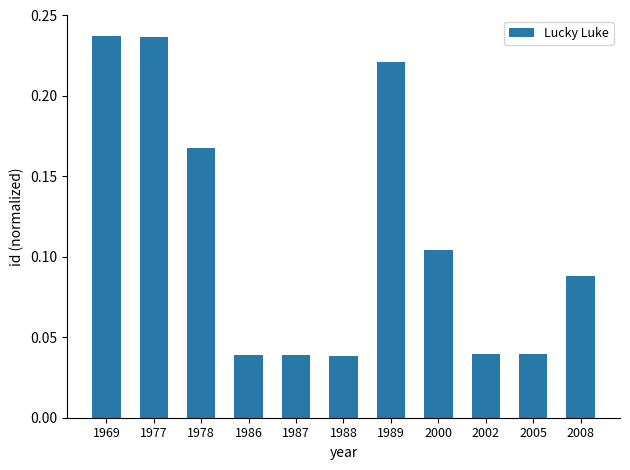

Between 2000 and 1989, which is larger?

1989